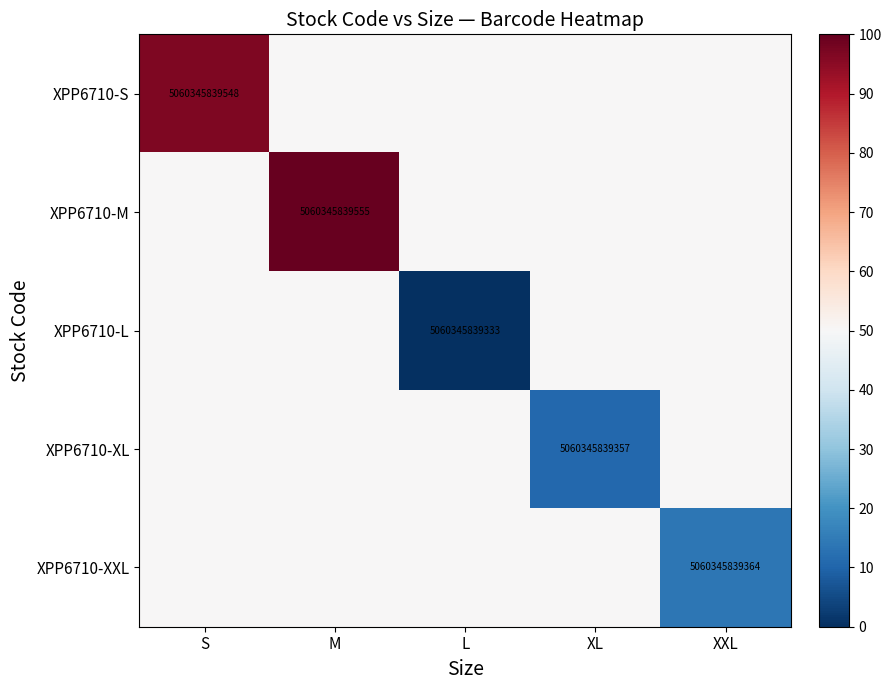

Is it true that XPP6710-L equals 5060345839333 at L?

True